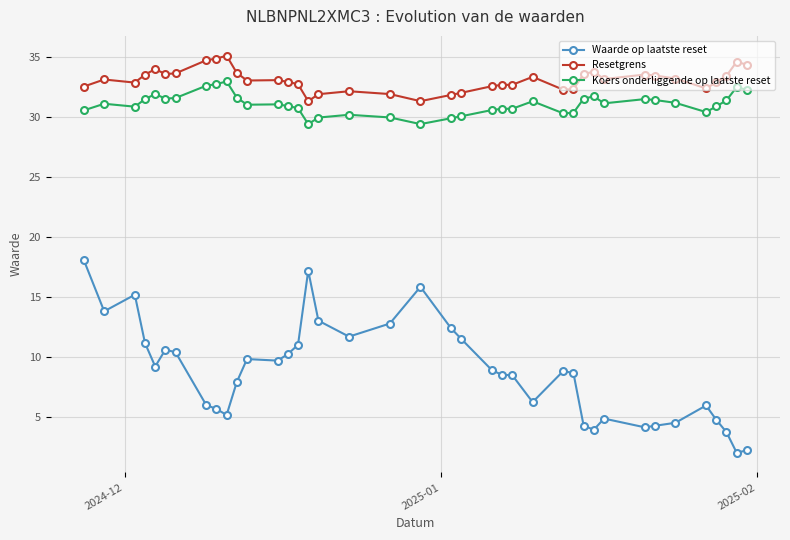

Which series has the largest total across all categories?

Resetgrens